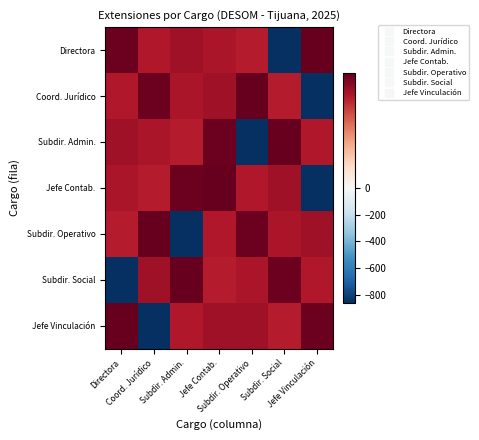

How many categories are shown in the chart?

7